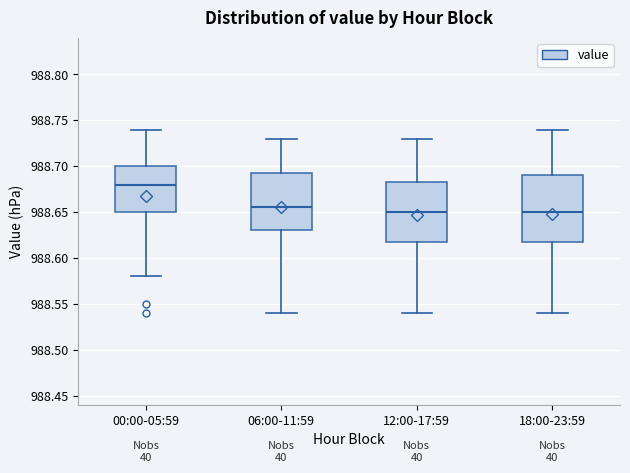

Where is the lower edge of the box for 00:00-05:59 on the y-axis? The values are not printed on the chart, so give them approximately, as read against the axis.

988.650